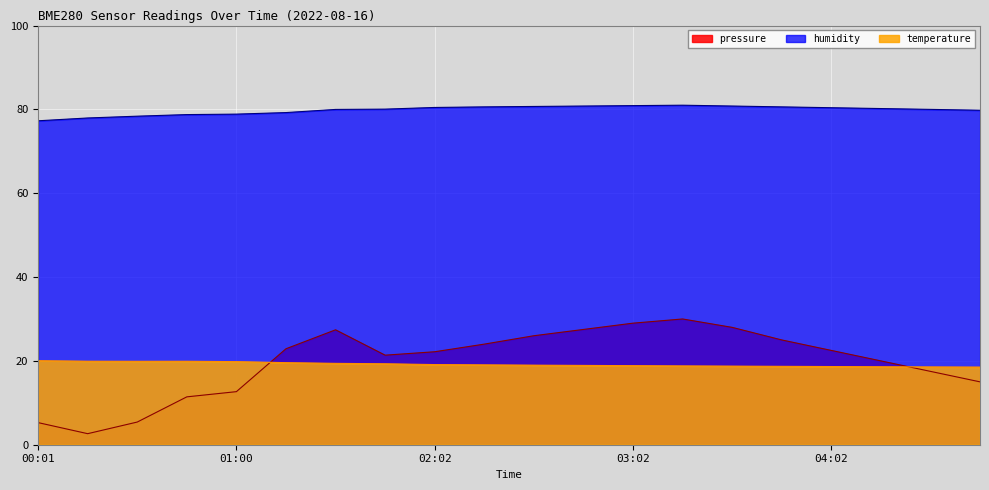

What is the difference between the highest and lowest values at 04:17?

61.6